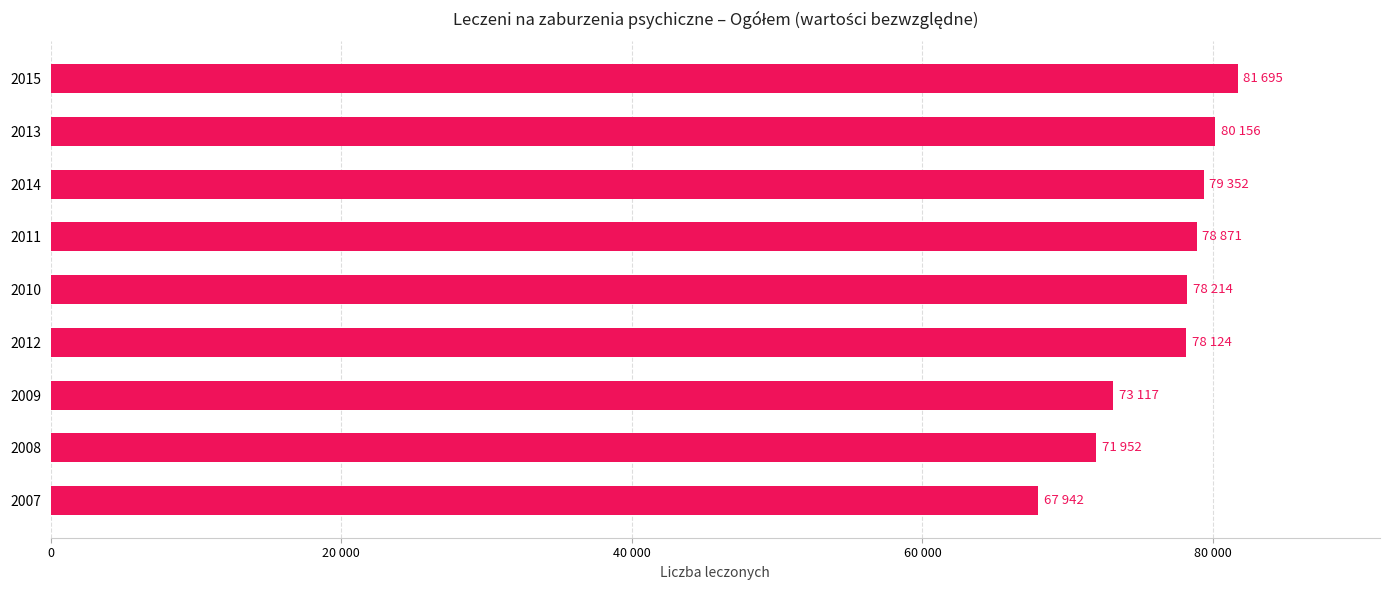

What is the difference between the second highest and second lowest values?

8204